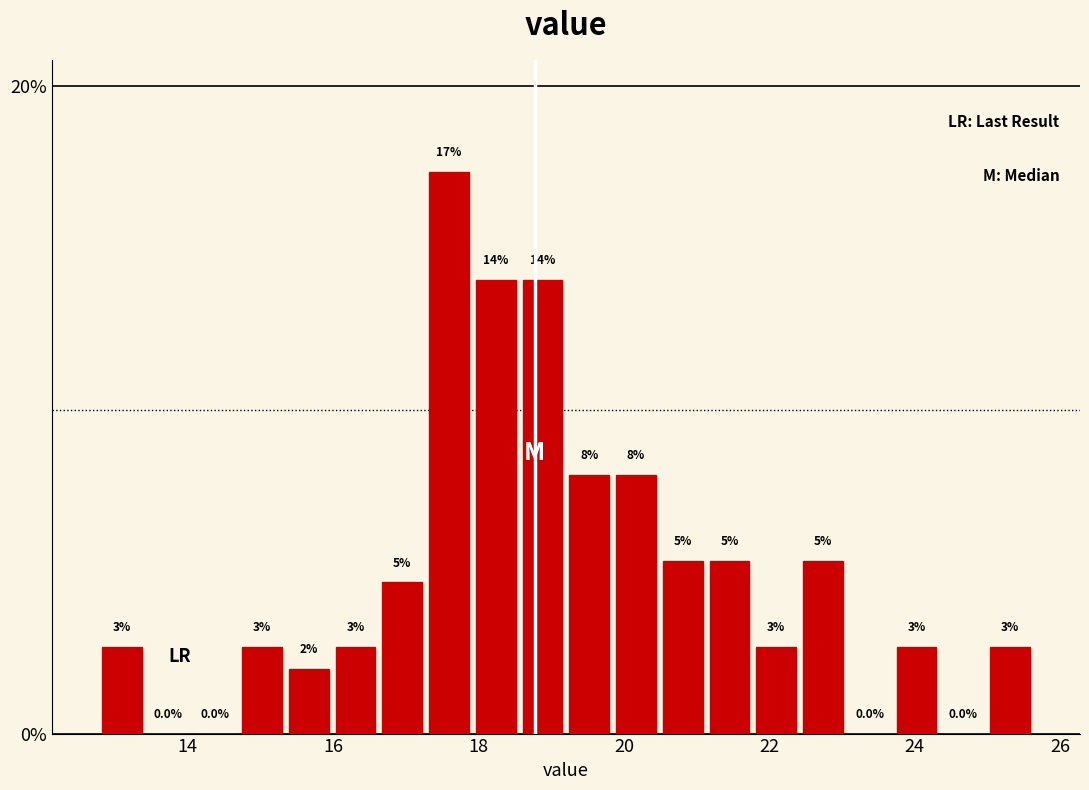

Around what value on the x-axis is the tallest bar? Give the approximate position of its centre, as read against the axis.

17.6